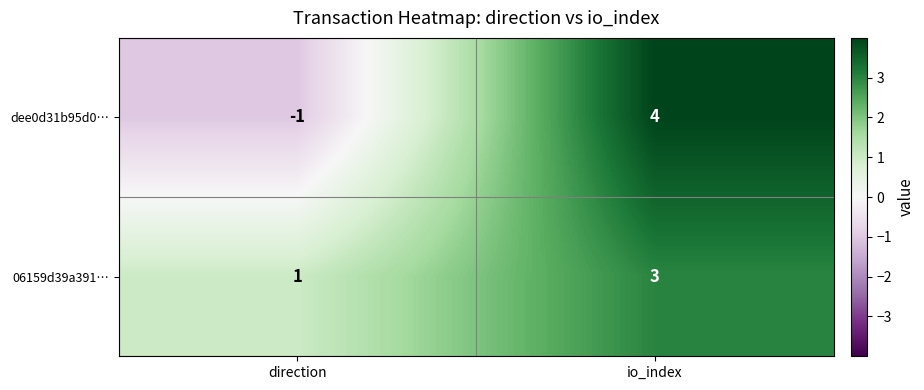

Reading left to right, extract all data points from this chart.

dee0d31b95d0…: direction=-1	io_index=4
06159d39a391…: direction=1	io_index=3